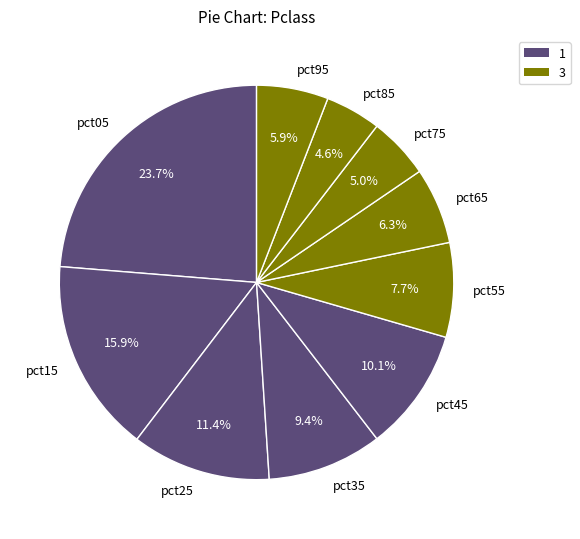

Does pct95 account for over 50% of the chart?

No